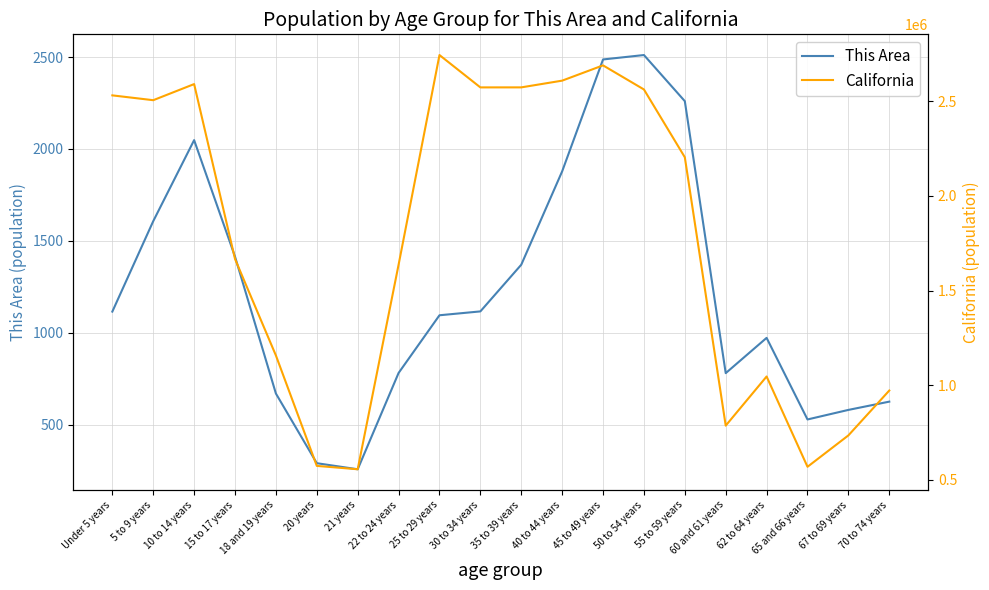

What are all the series names shown in the legend?

This Area, California